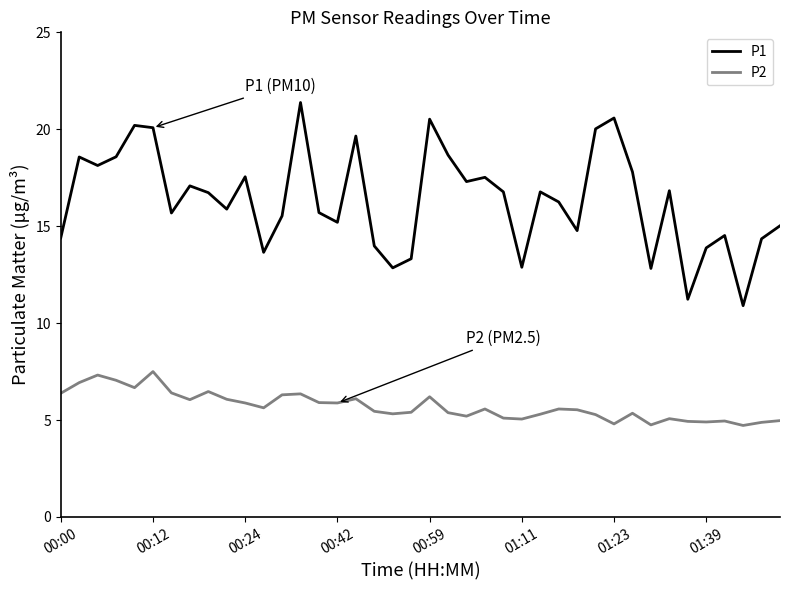

Which series has the widest spread of values?

P1